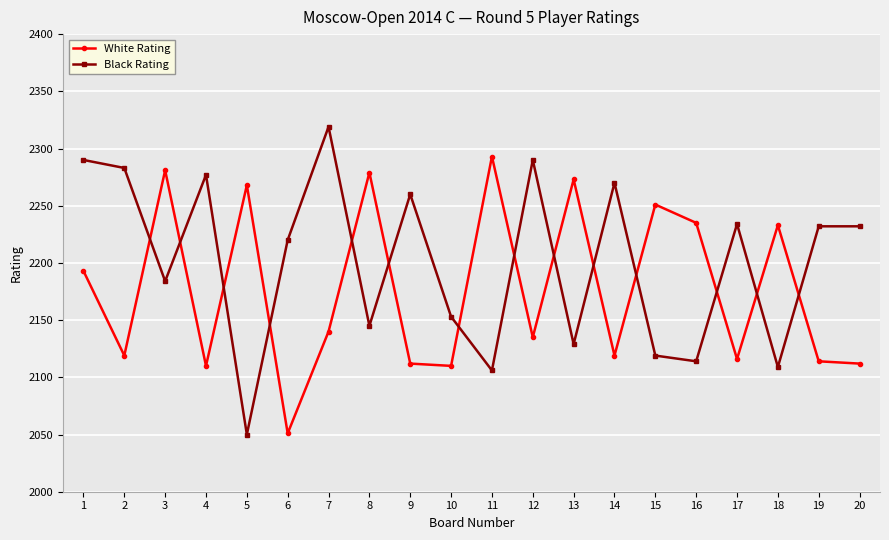

True or false: White Rating has more than 0 interior local peaks.

True